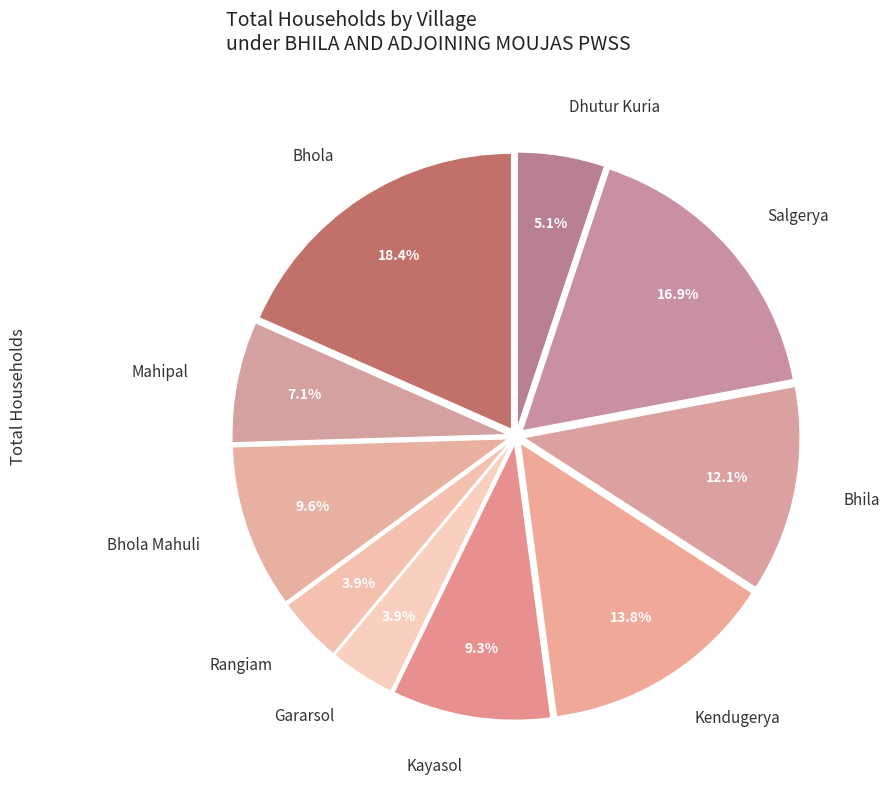

To the nearest percent, what portion does Mahipal represent?

7%